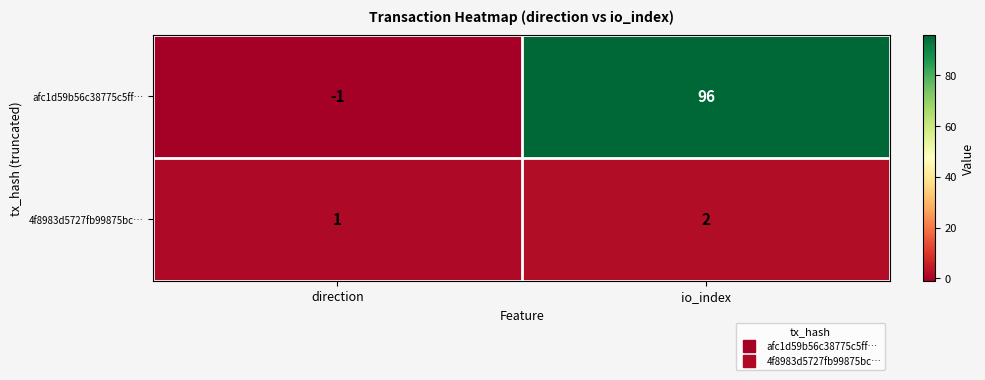

Reading left to right, transcribe all the data shown in this chart.

afc1d59b56c38775c5ff…: -1	96
4f8983d5727fb99875bc…: 1	2